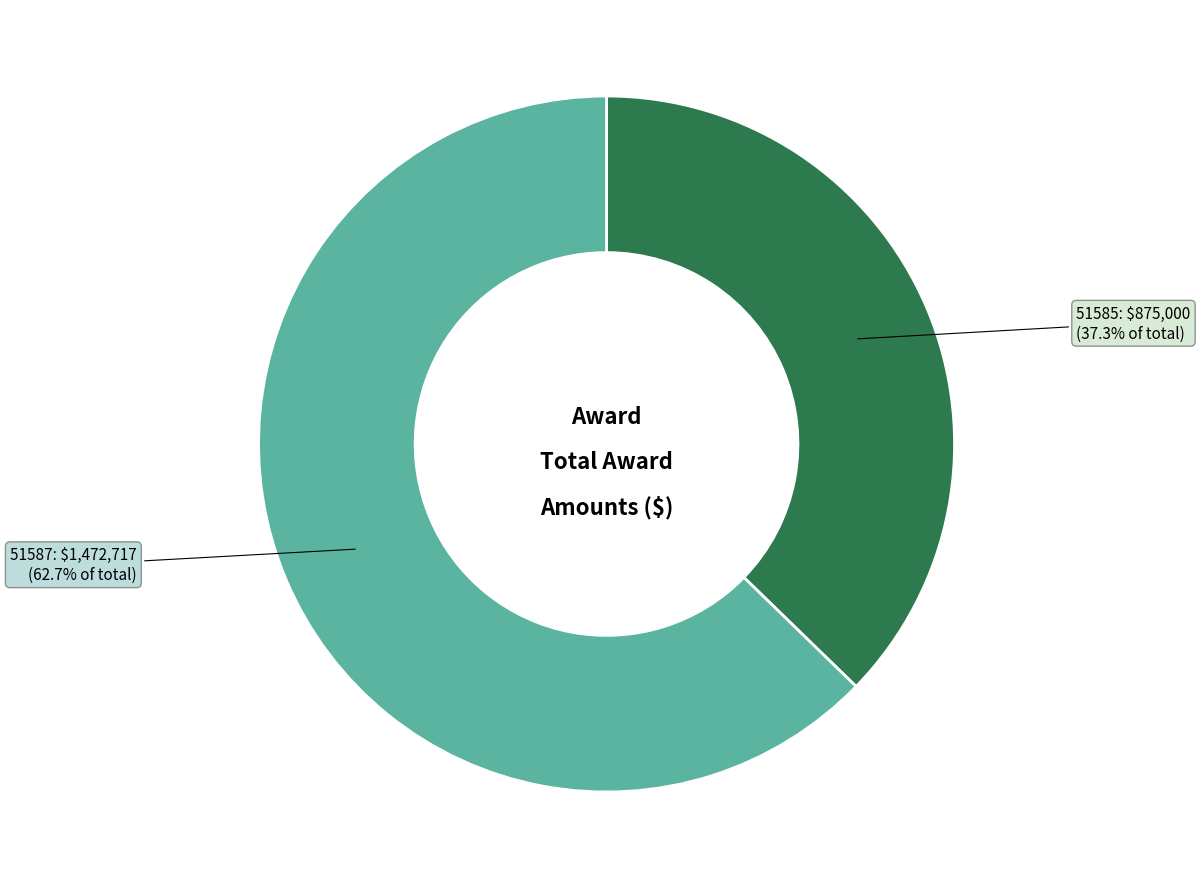

Which category accounts for the majority?

51587